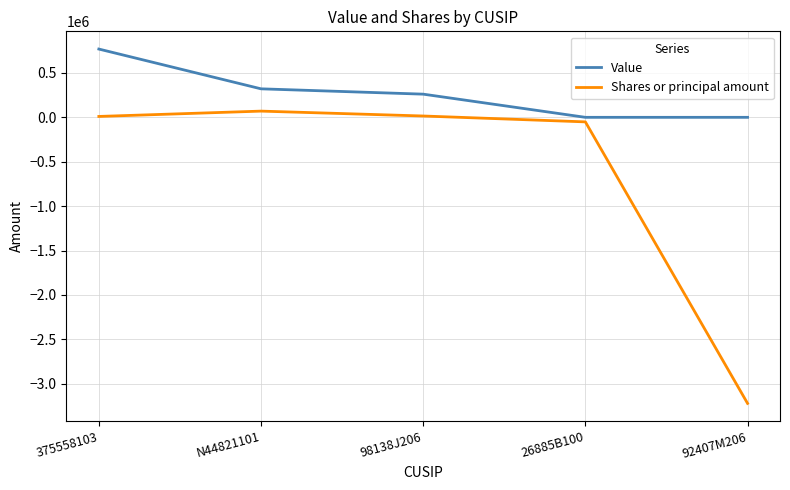

List the series in order of their peak value, lowest first.

Shares or principal amount, Value